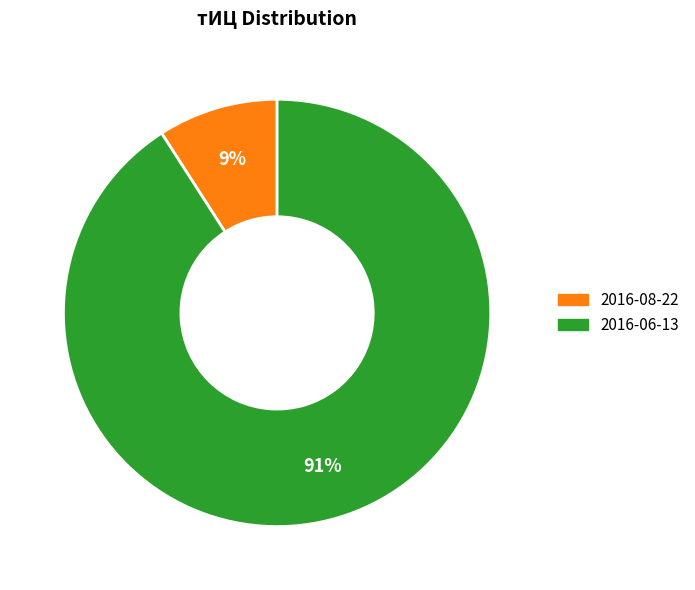

To the nearest percent, what is the average slice percentage?

50%